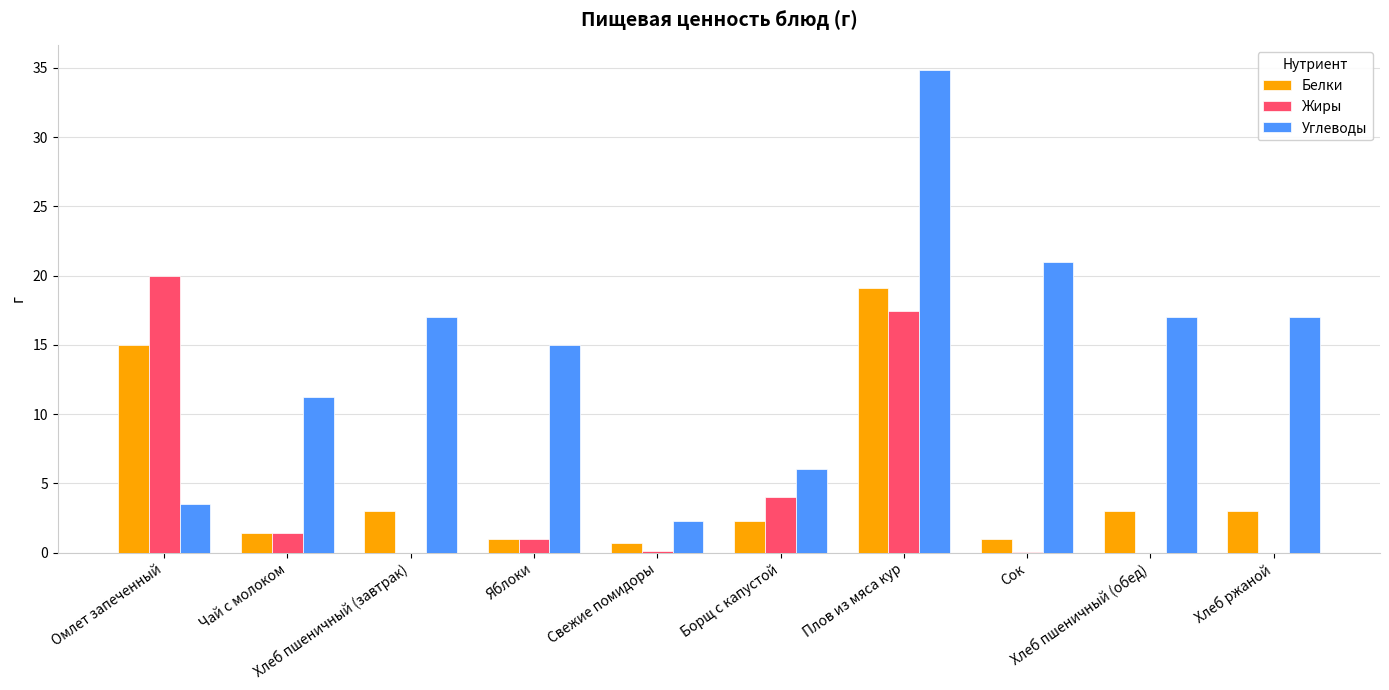

At which category is the sum across all series the highest?

Плов из мяса кур